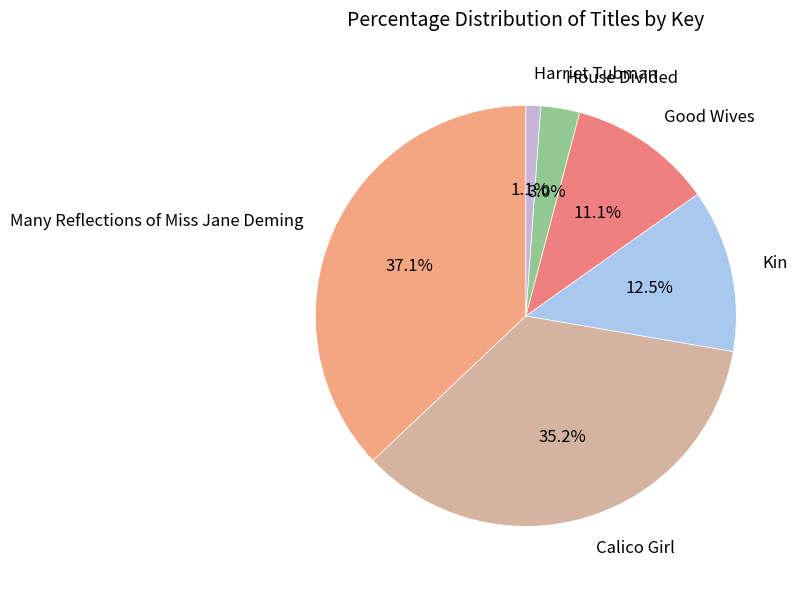

Rank the categories by value from highest to lowest.

Many Reflections of Miss Jane Deming, Calico Girl, Kin, Good Wives, House Divided, Harriet Tubman